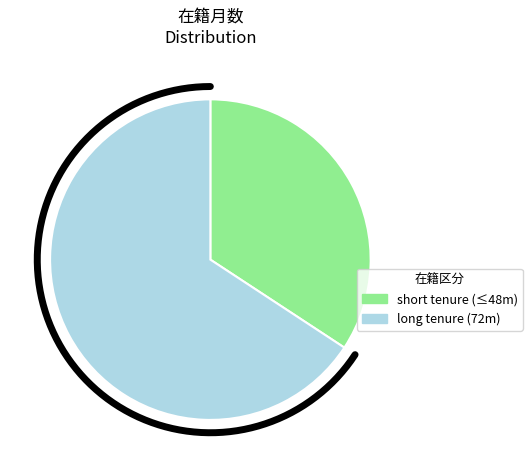

True or false: 榎 将太 accounts for 4% of the total.

False